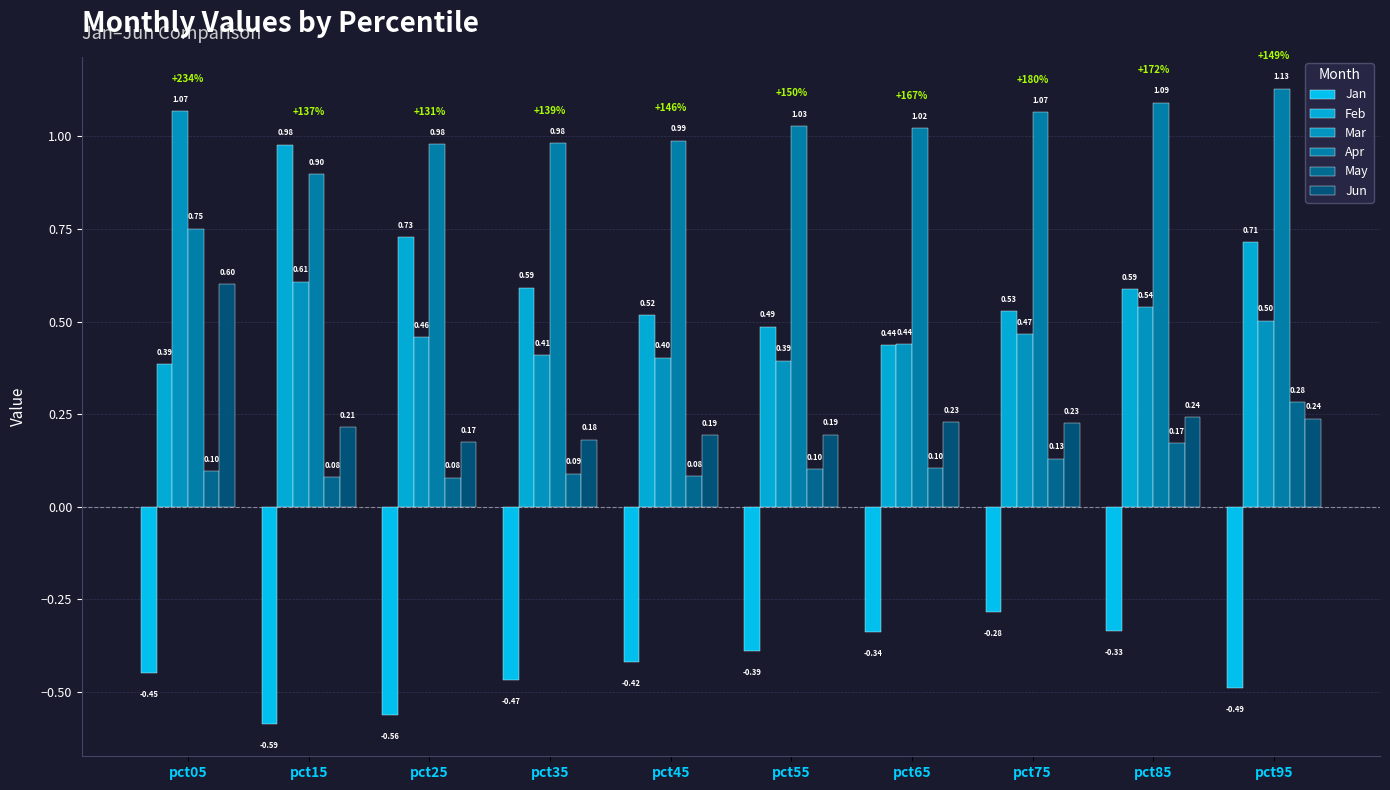

How many values in the Apr series exceed 1?

5